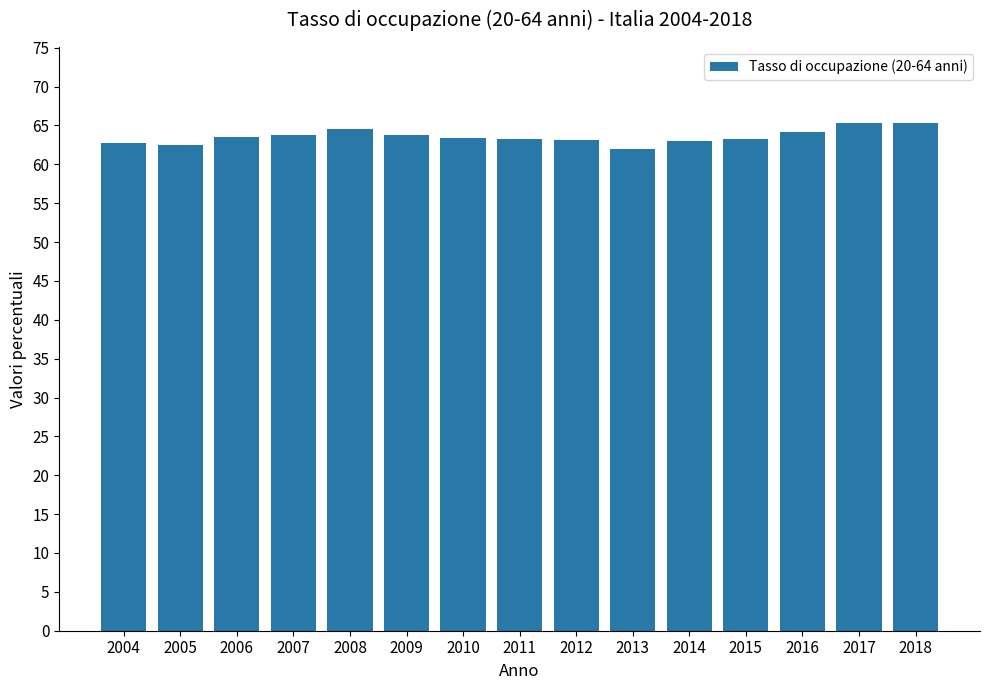

The chart shows a value of 94.9 at 2008. True or false?

False